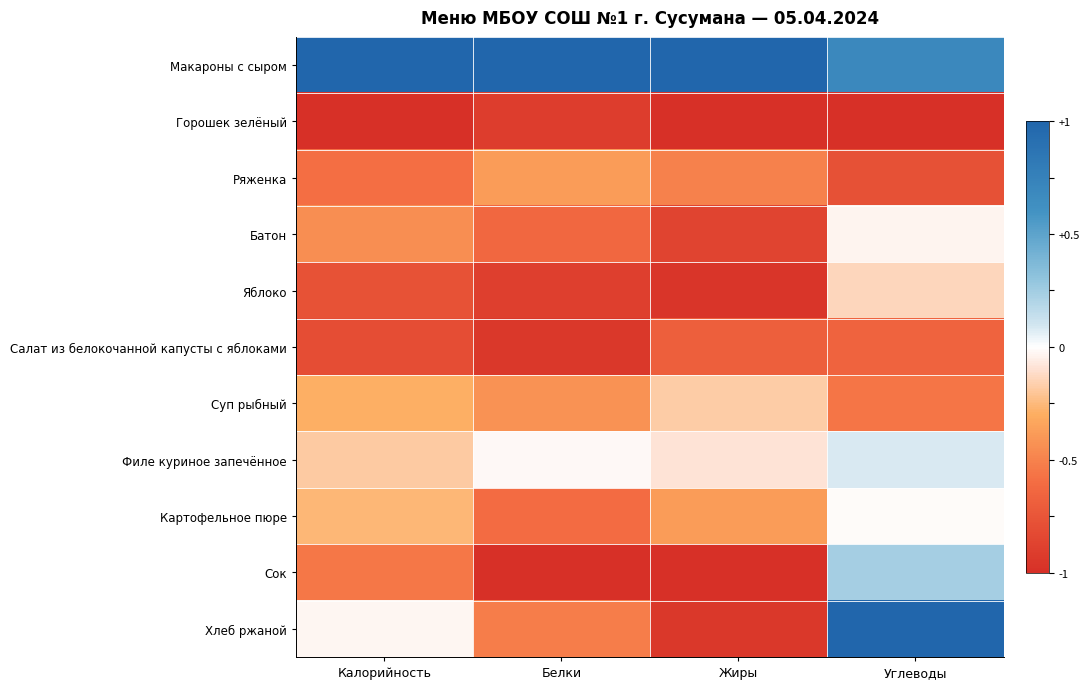

What is the total value across all series at Углеводы?

-1.2